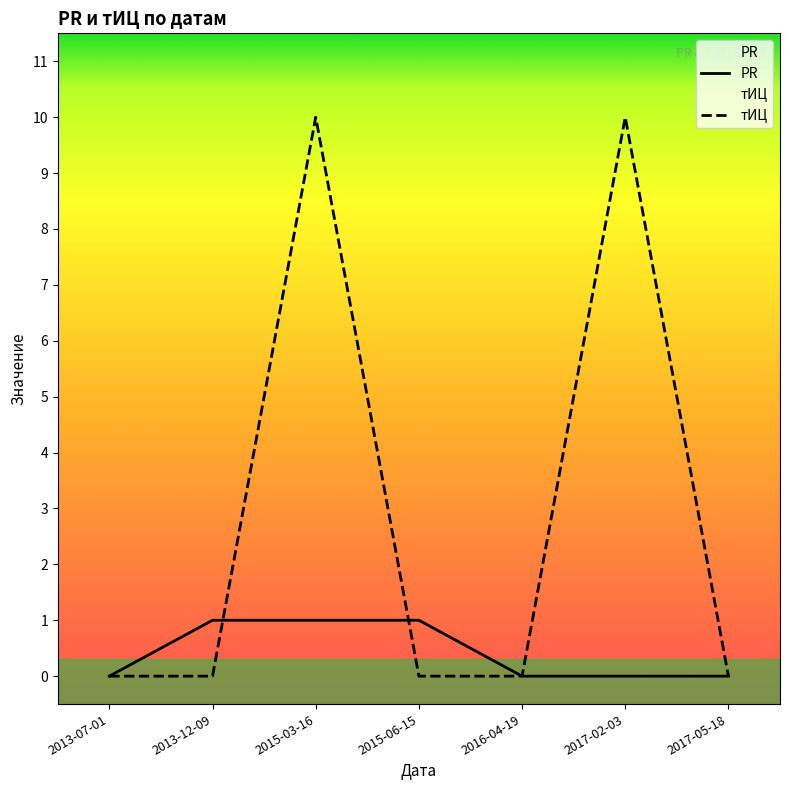

Which series changed the most between 2017-02-03 and 2017-05-18?

тИЦ